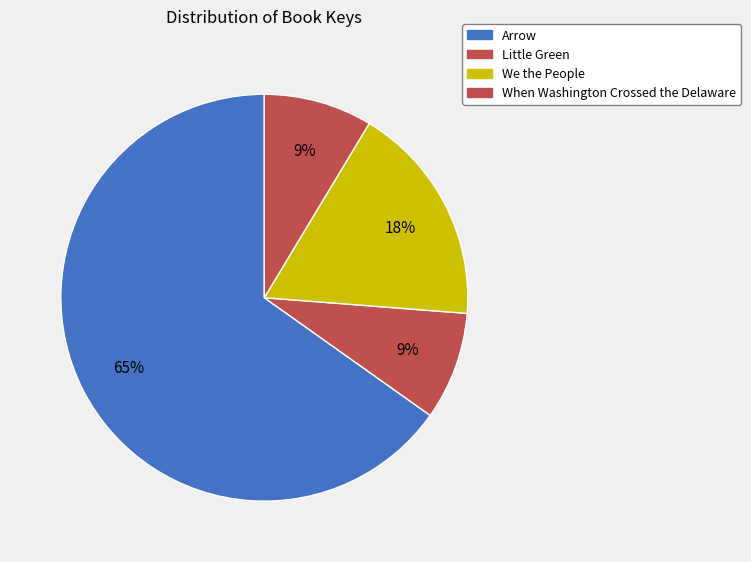

To the nearest percent, what percentage of the pie is We the People?

18%